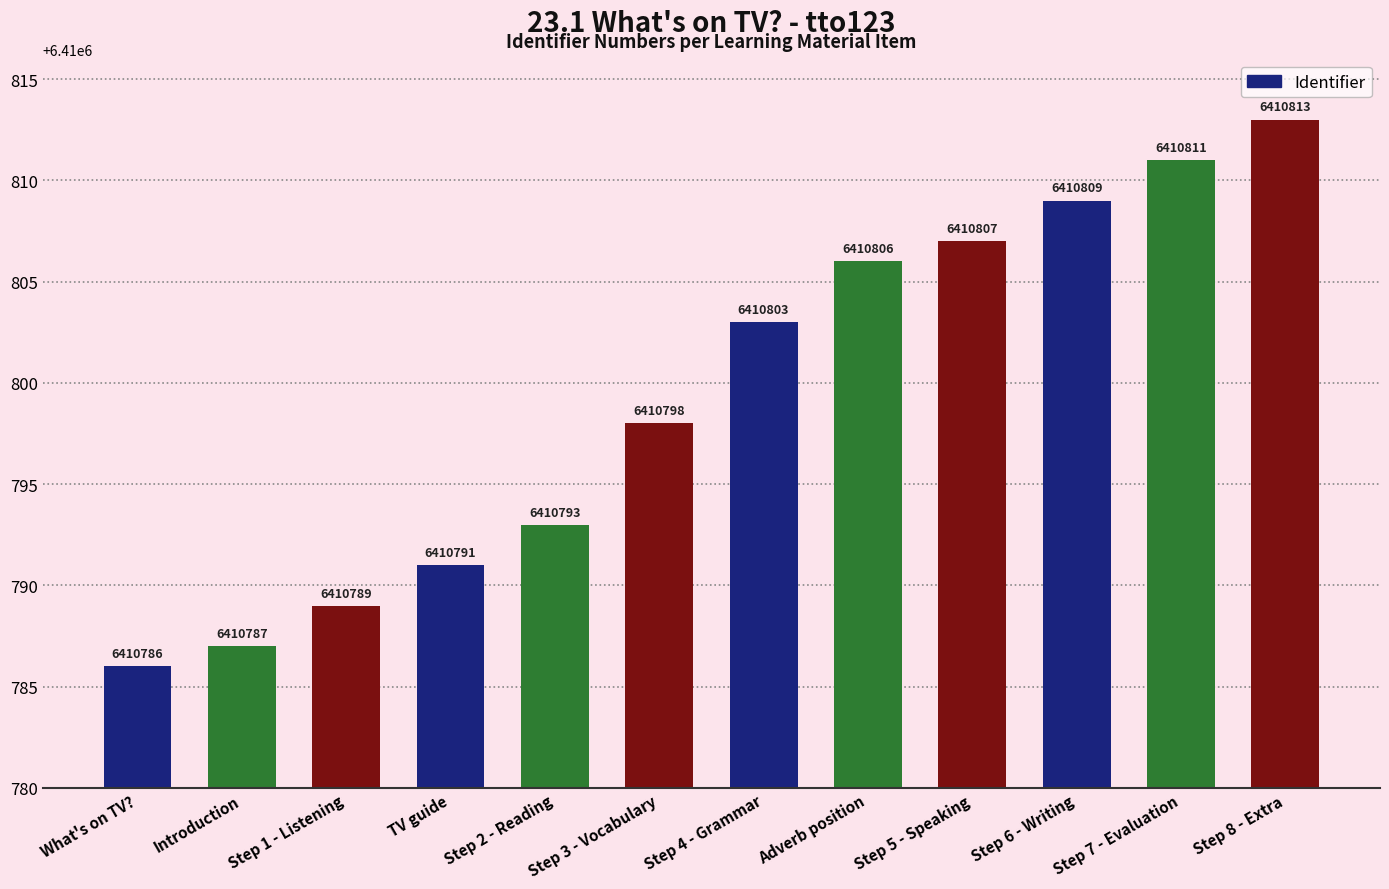

What is the label of the 7th bar from the right?

Step 3 - Vocabulary